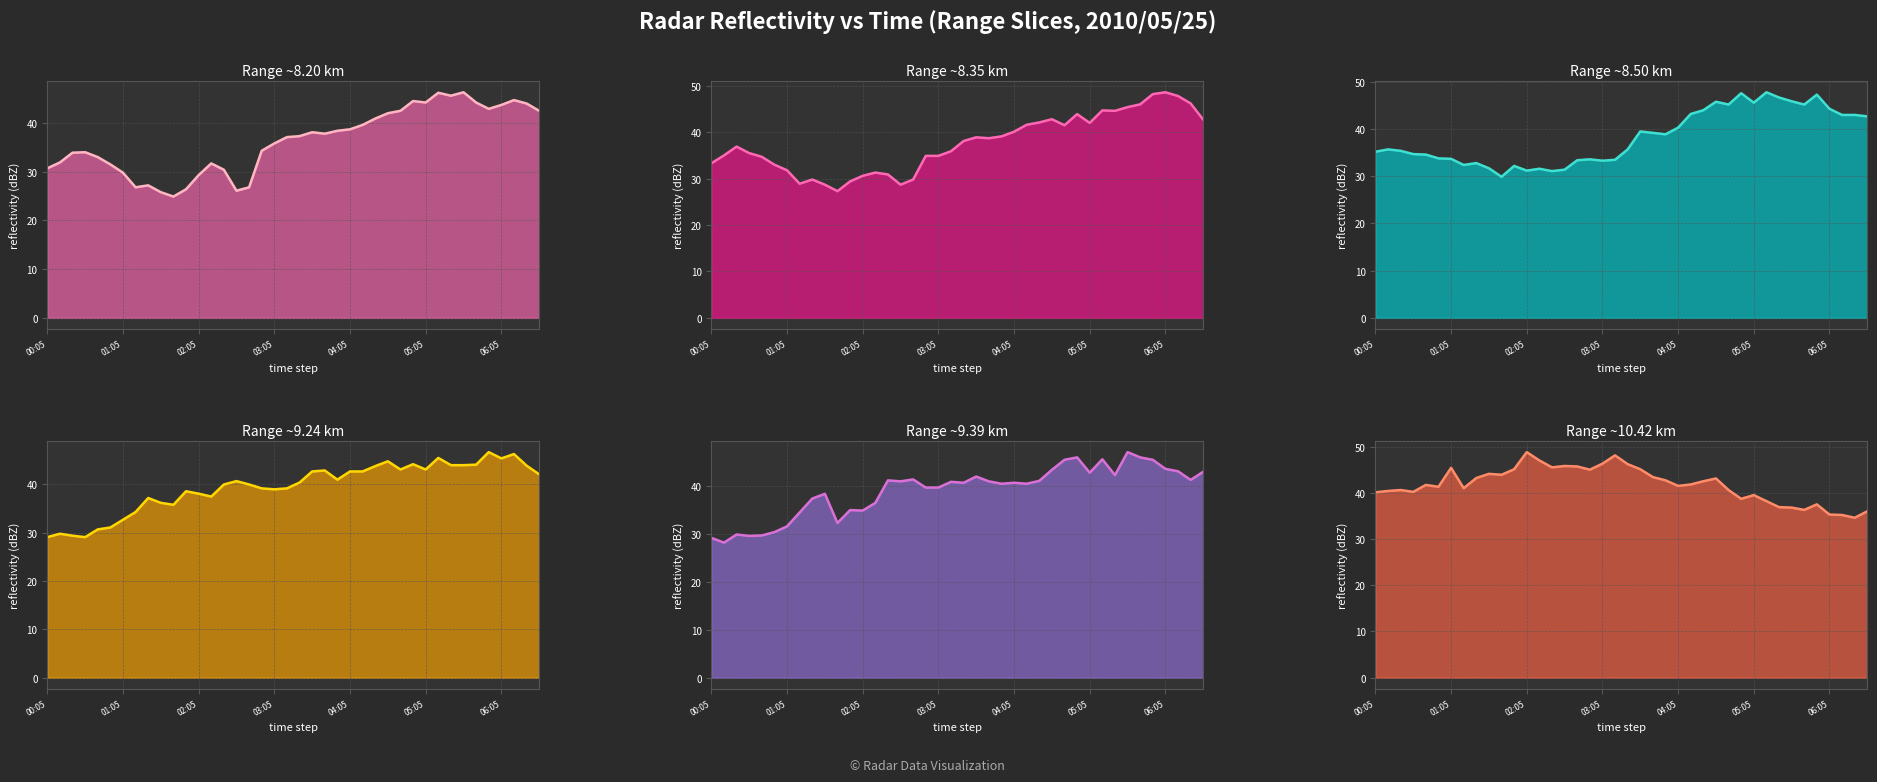

Where does the 9.386 series first go above 40?

2010/05/25 02:25